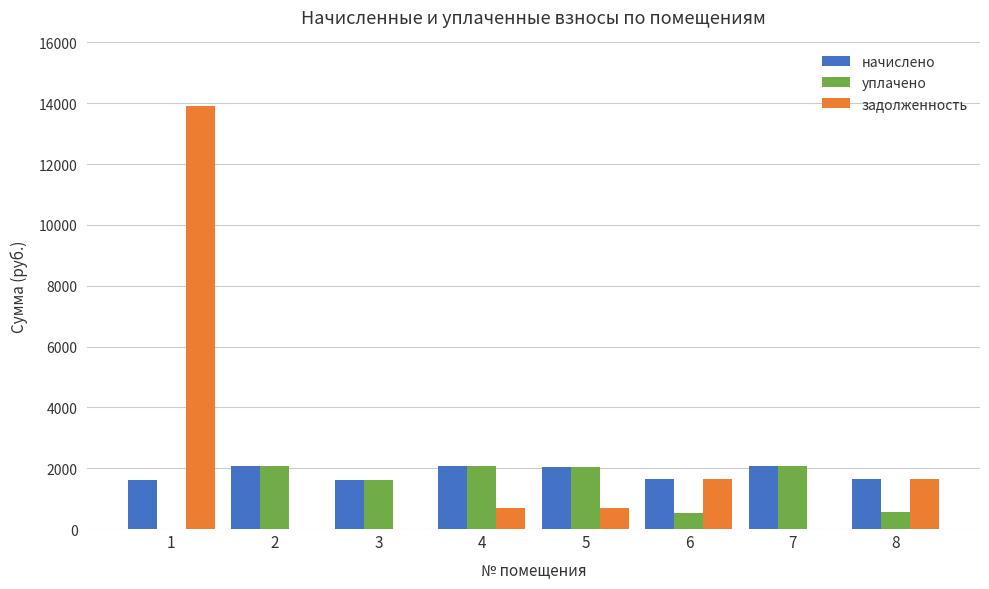

Which series has the widest spread of values?

задолженность